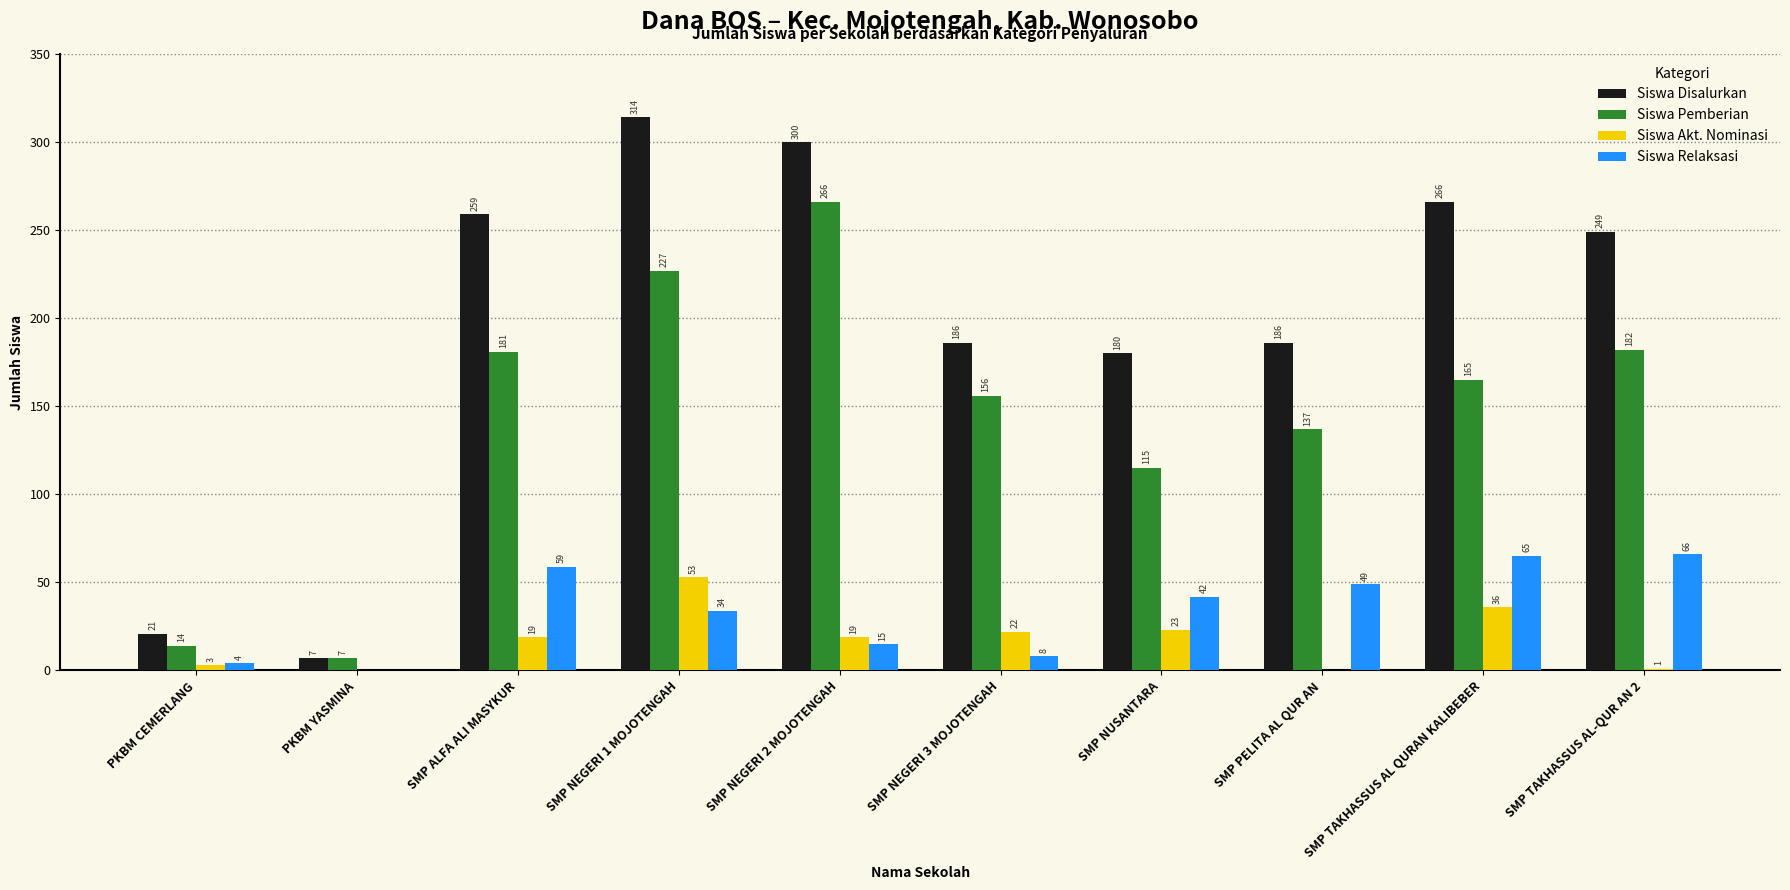

Is it true that Siswa Pemberian equals 260 at SMP TAKHASSUS AL QURAN KALIBEBER?

False